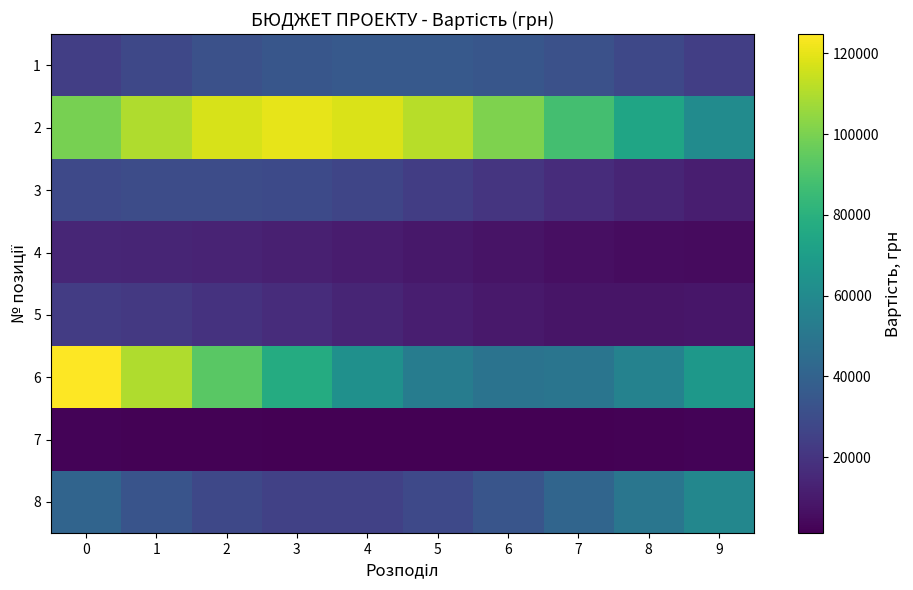

Between 9 and 4, which is larger?

4